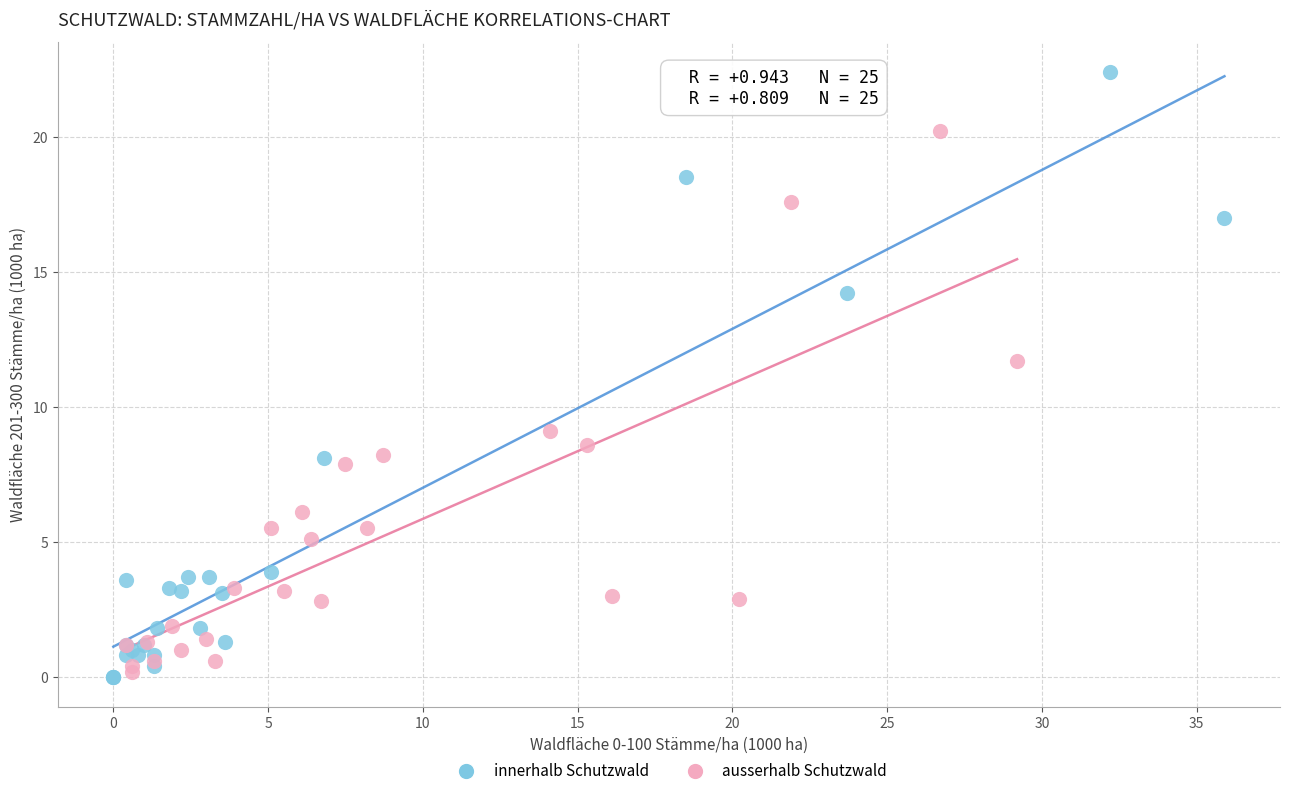

Which series has the largest Y range (max minus min)?

innerhalb Schutzwald